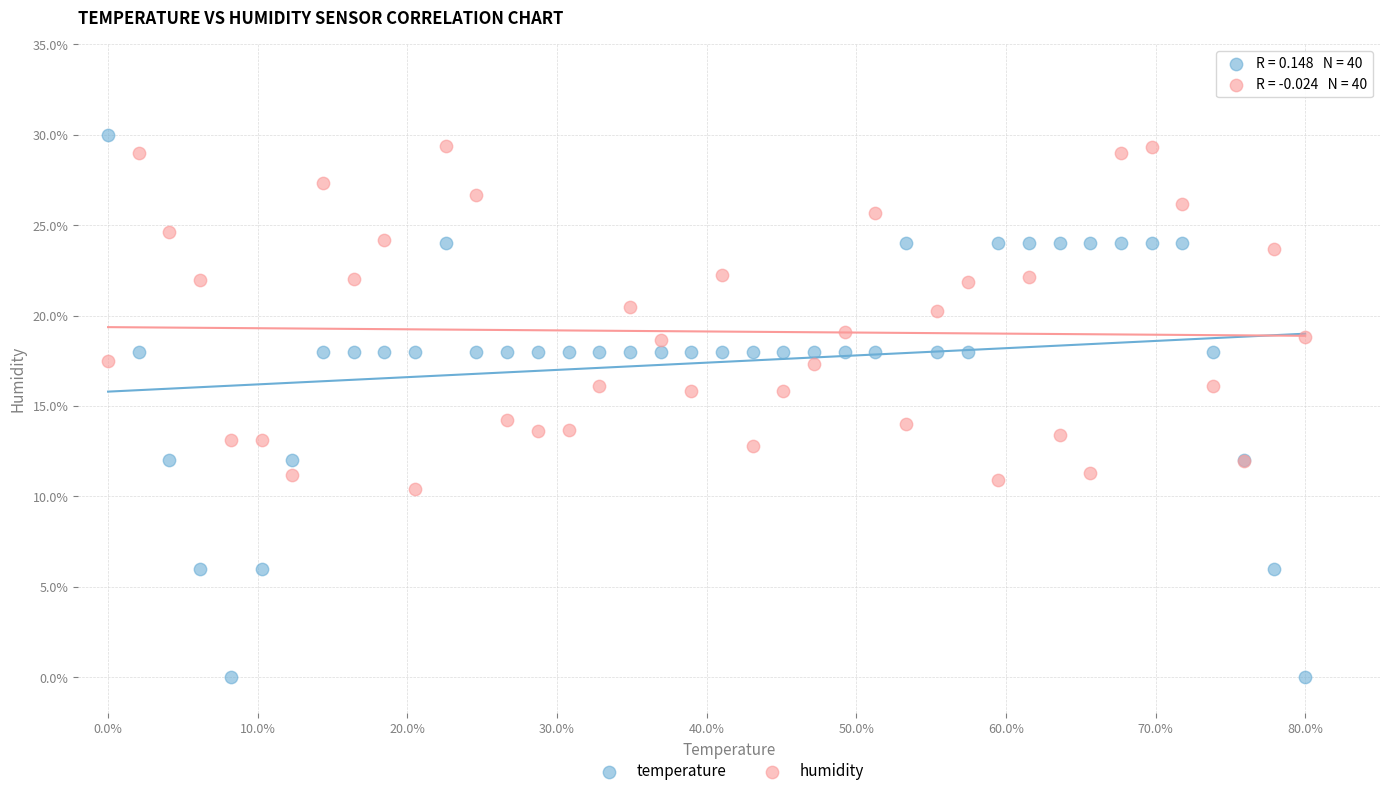

What are all the series names shown in the legend?

temperature, humidity